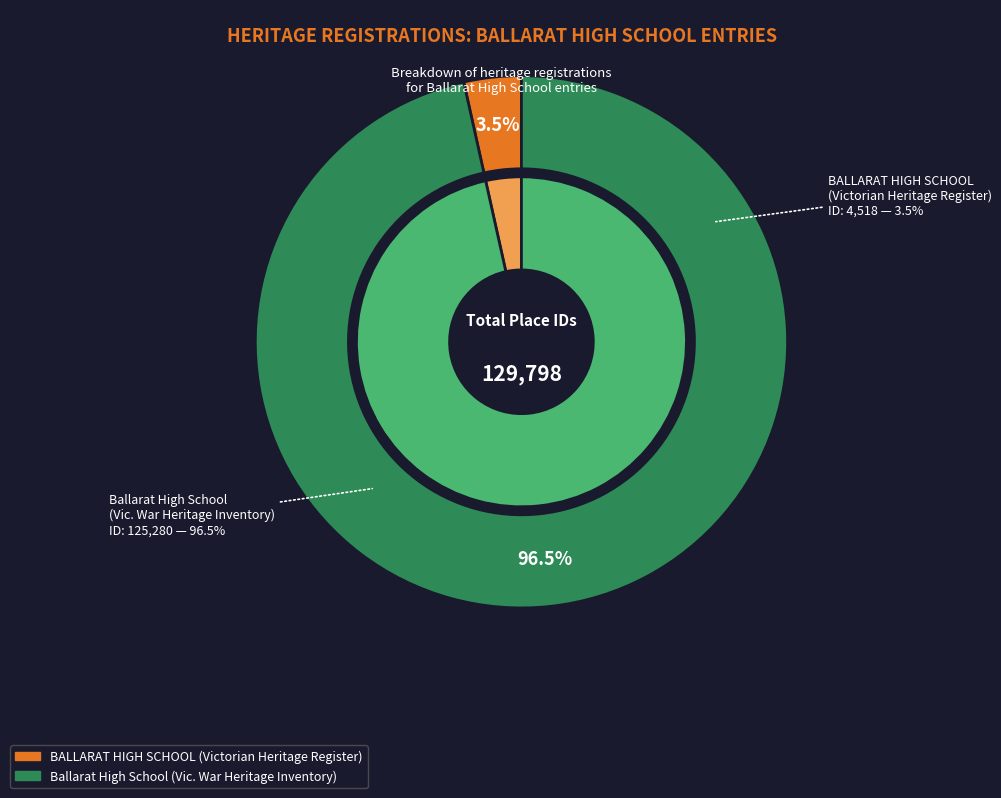

To the nearest percent, what portion does BALLARAT HIGH SCHOOL represent?

3%